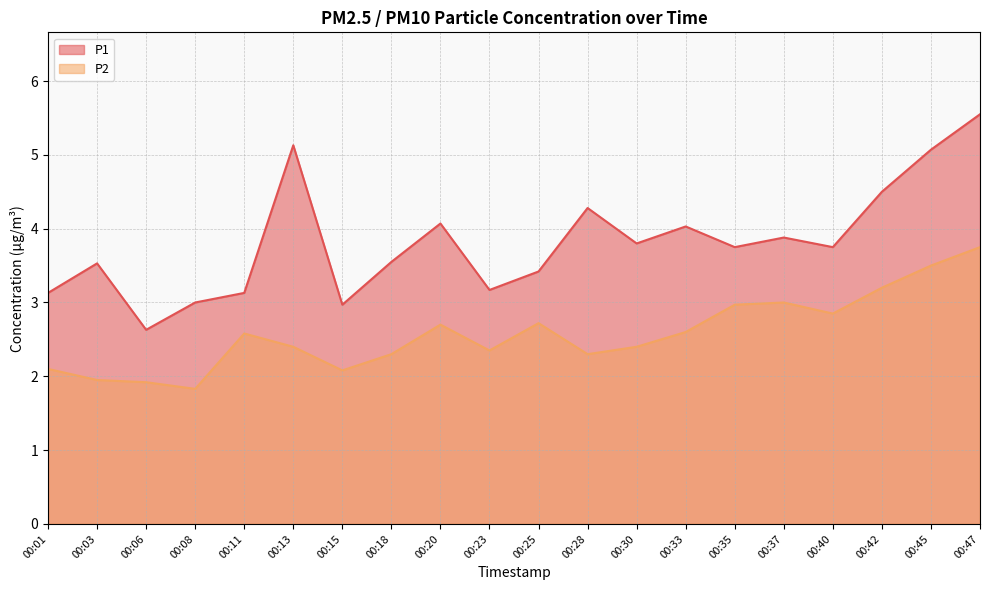

True or false: P1 and P2 cross at least once.

False